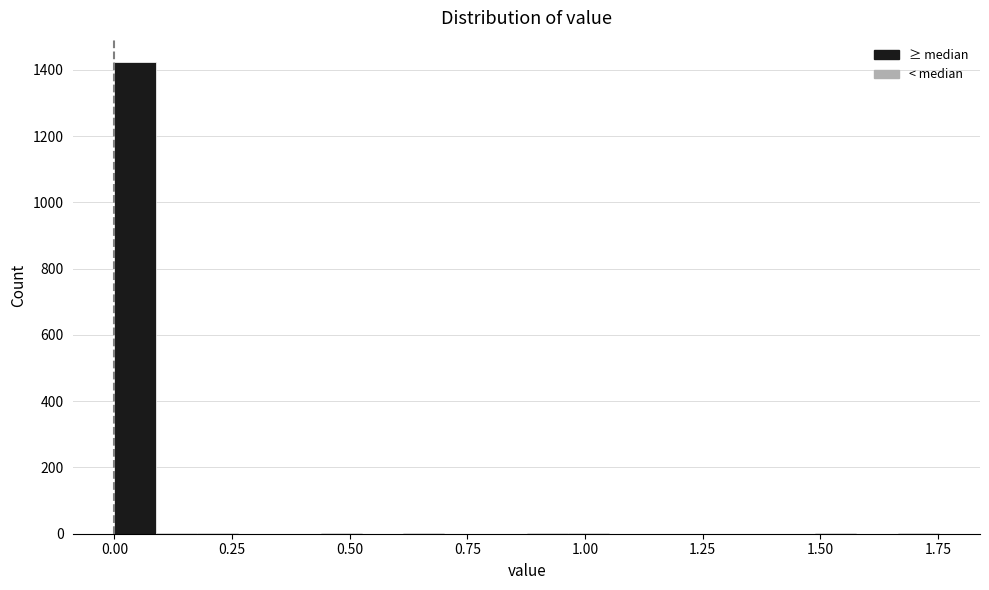

Around what value on the x-axis is the tallest bar? Give the approximate position of its centre, as read against the axis.

0.05